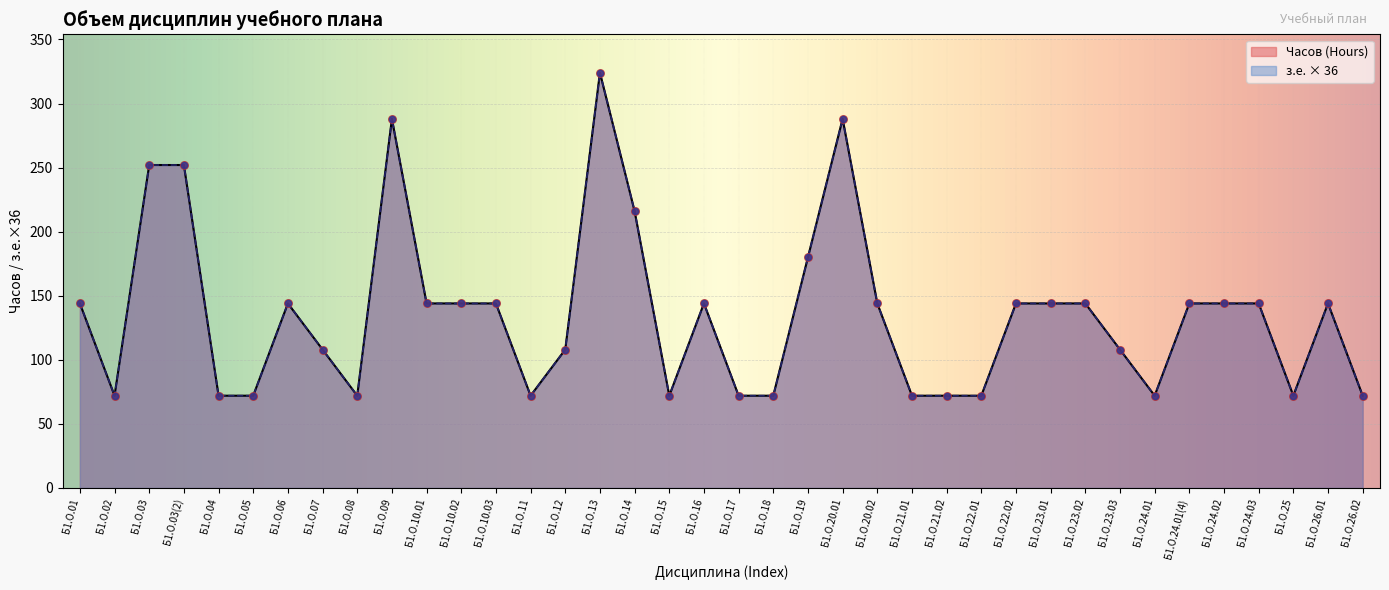

At which category is the sum across all series the highest?

Б1.О.13